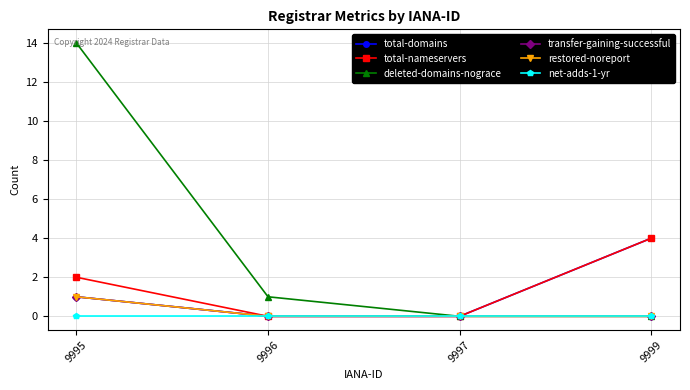

Which series changed the most between 9995 and 9997?

deleted-domains-nograce